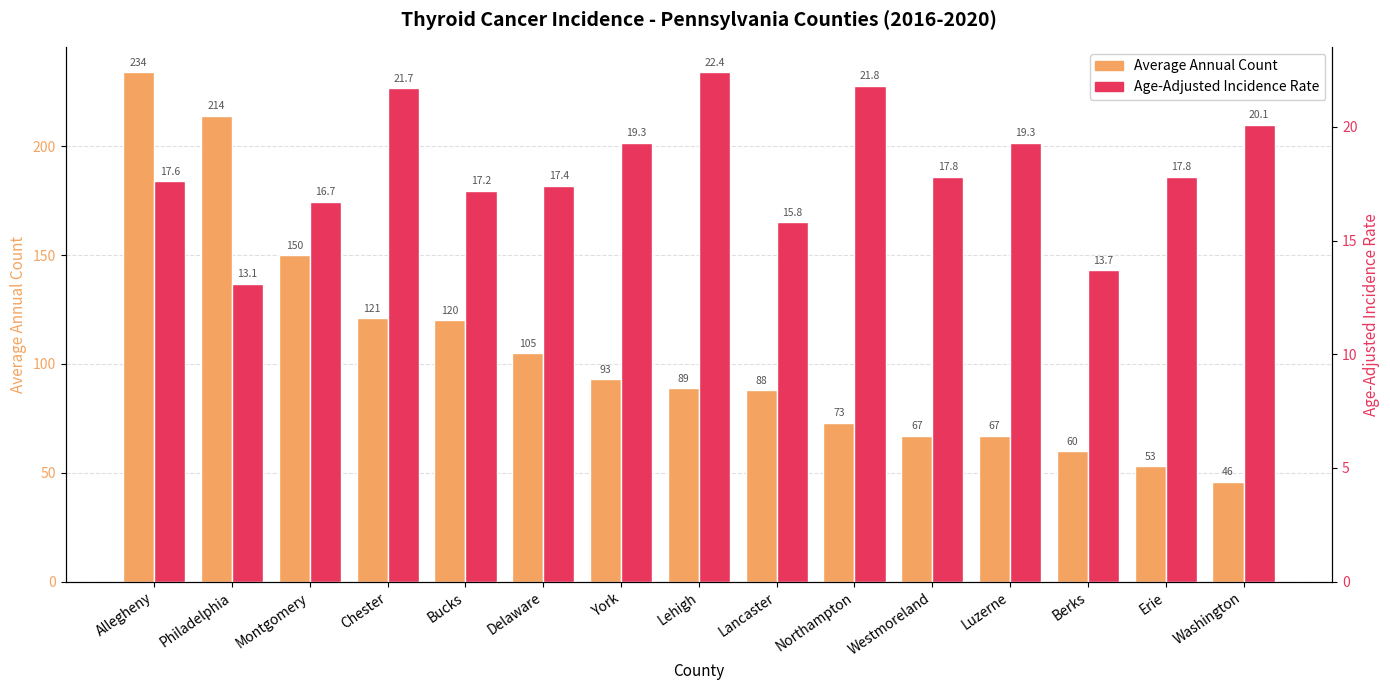

Is it true that Average Annual Count equals 96.4 at Philadelphia?

False